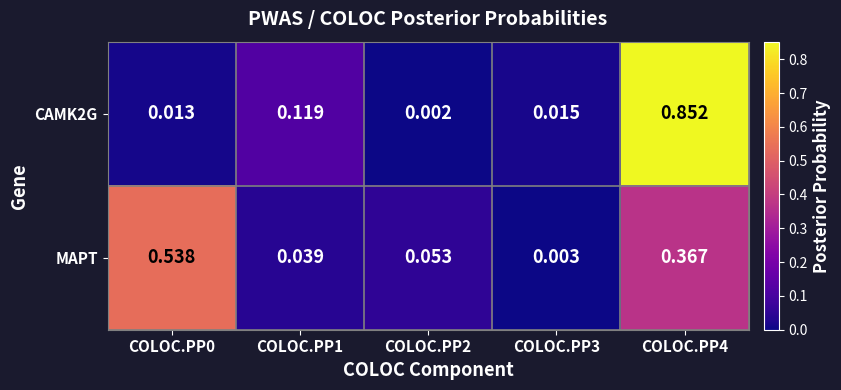

Is the value of MAPT at COLOC.PP3 greater than the value of CAMK2G at COLOC.PP2?

Yes